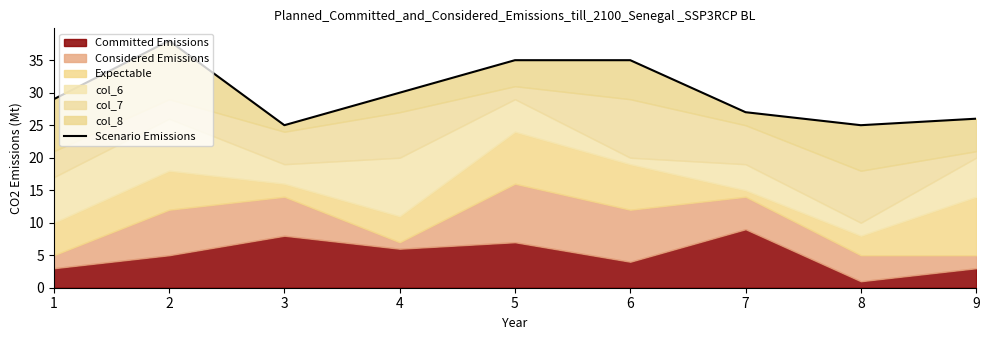

Which category has the lowest value across all series?

3